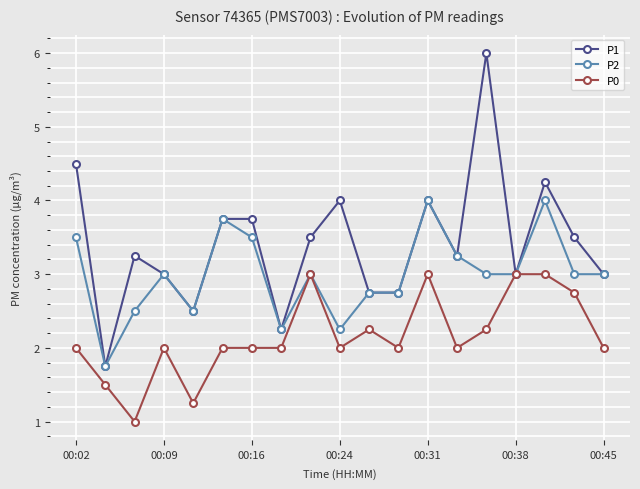

What is the average value of the P2 series?

3.0